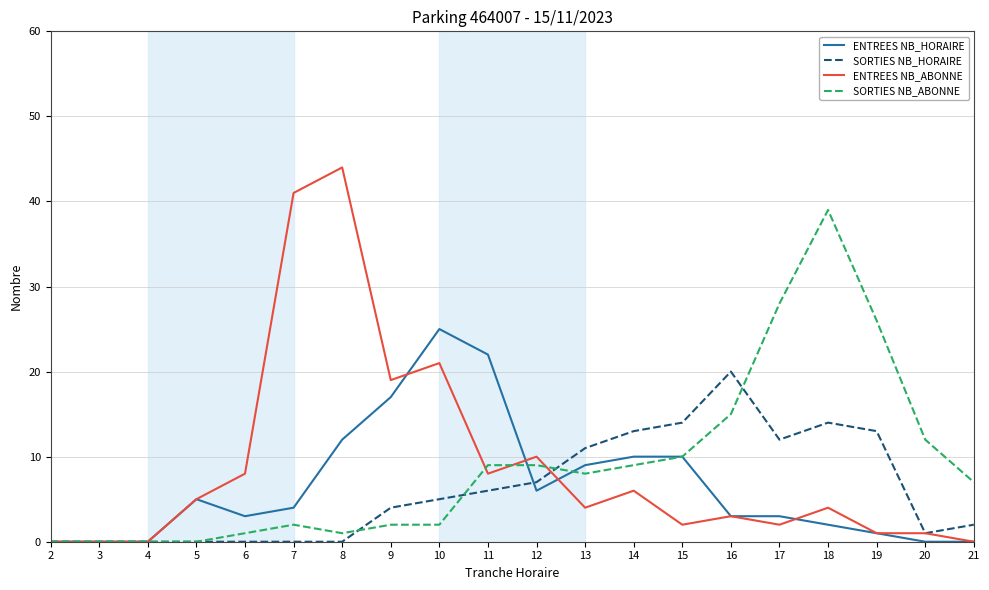

Is it true that ENTREES NB_HORAIRE equals 6 at 11?

False